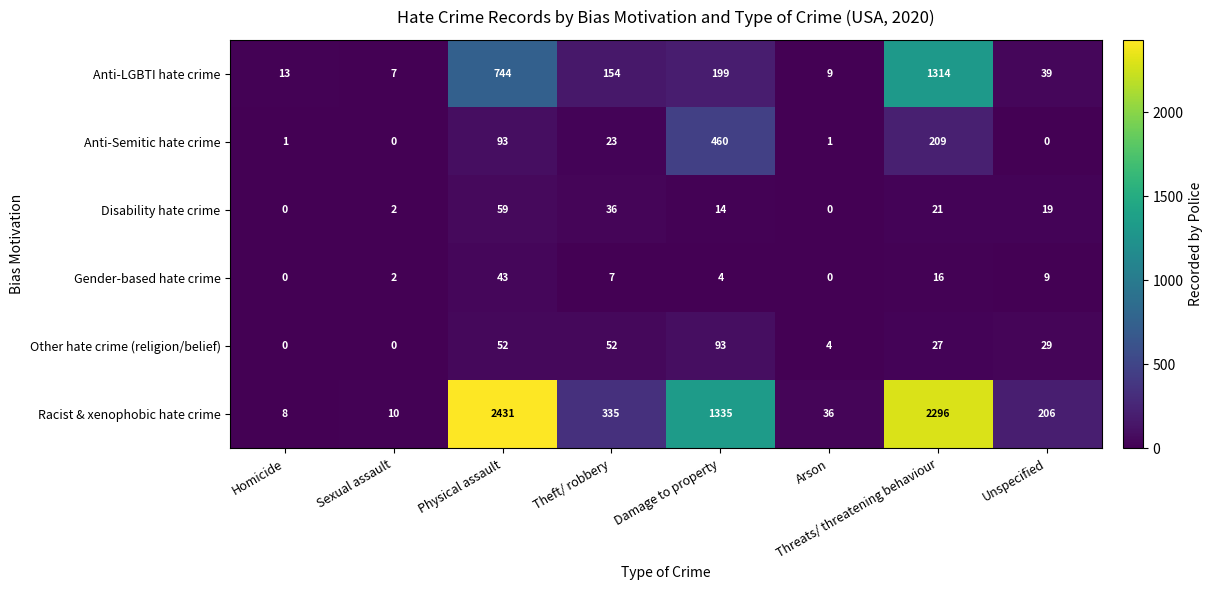

Rank the series by their maximum value, from highest to lowest.

Racist & xenophobic hate crime, Anti-LGBTI hate crime, Anti-Semitic hate crime, Other hate crime (religion/belief), Disability hate crime, Gender-based hate crime